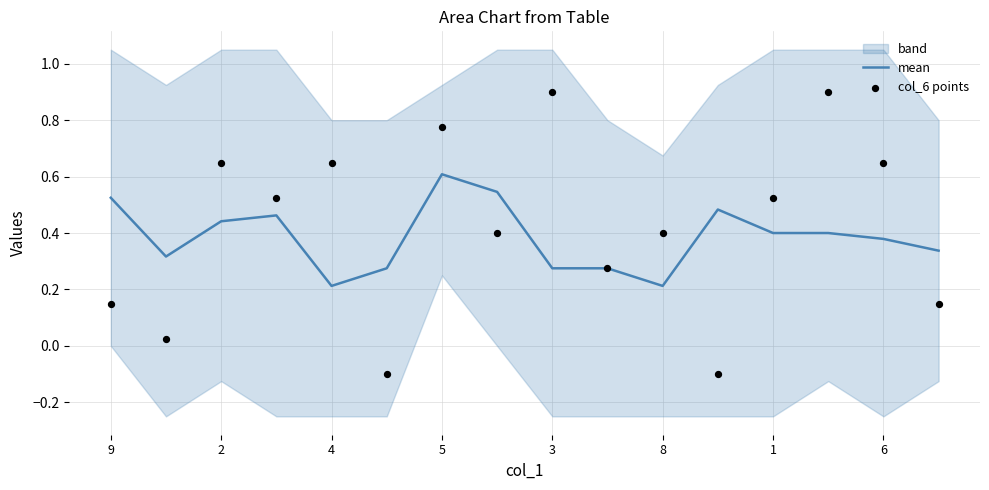

What is the total value across all series at 5?

1.4